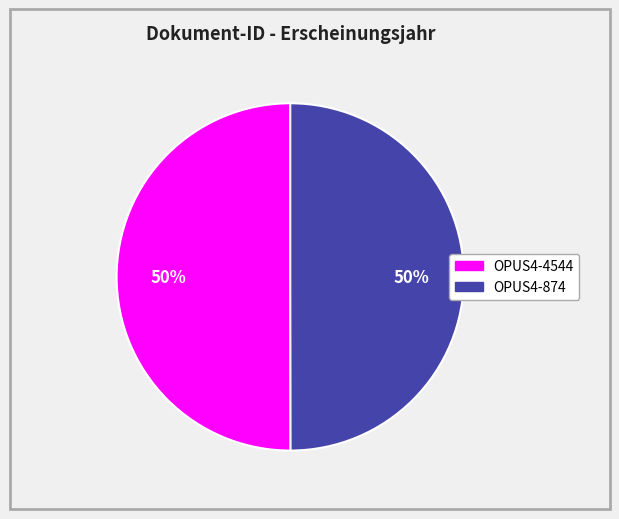

Count the number of slices in the pie.

2